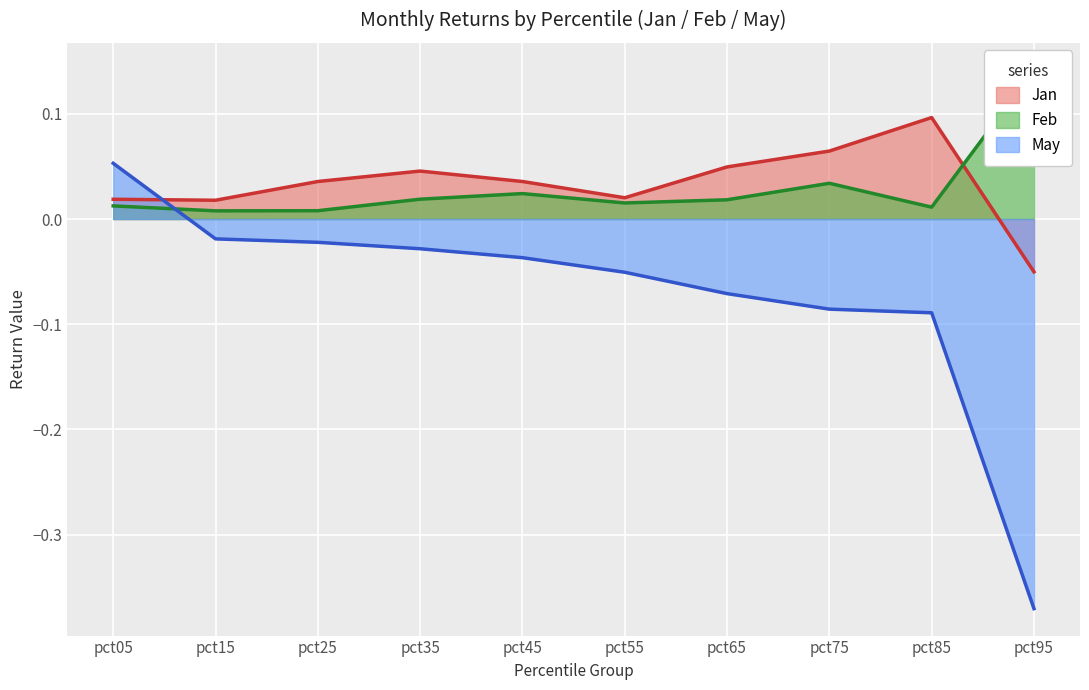

Where does the Jan series first go above 0?

pct05